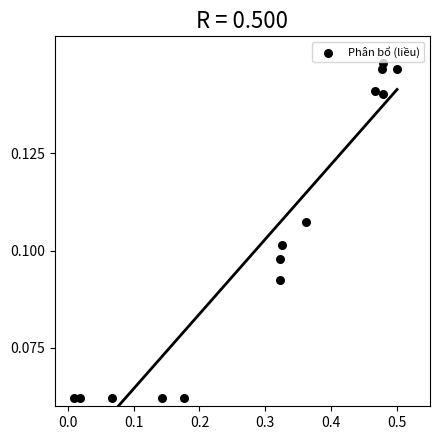

What is the range of X values (max minus min)?

0.5